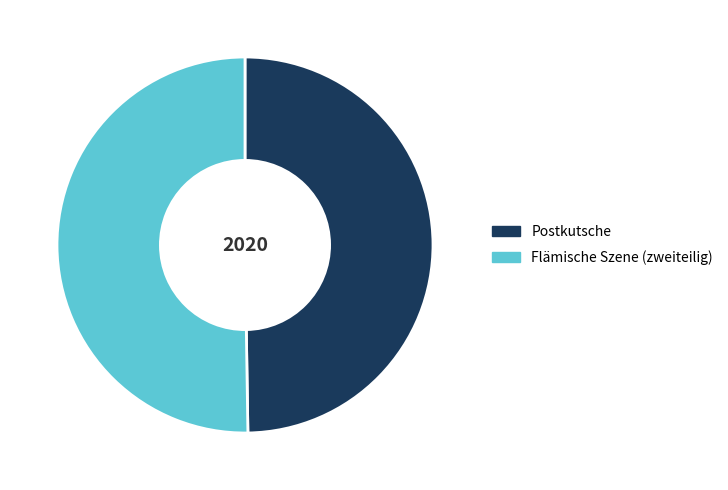

How many slices are in this pie chart?

2